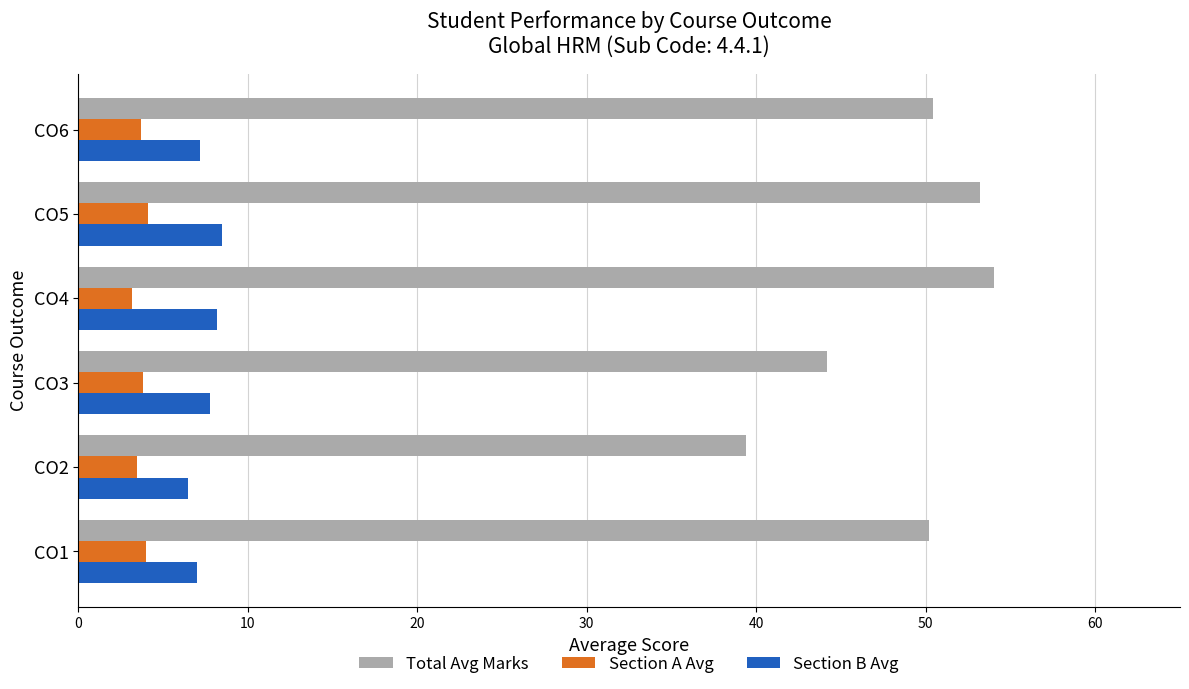

Which label corresponds to the largest value in the chart?

CO4